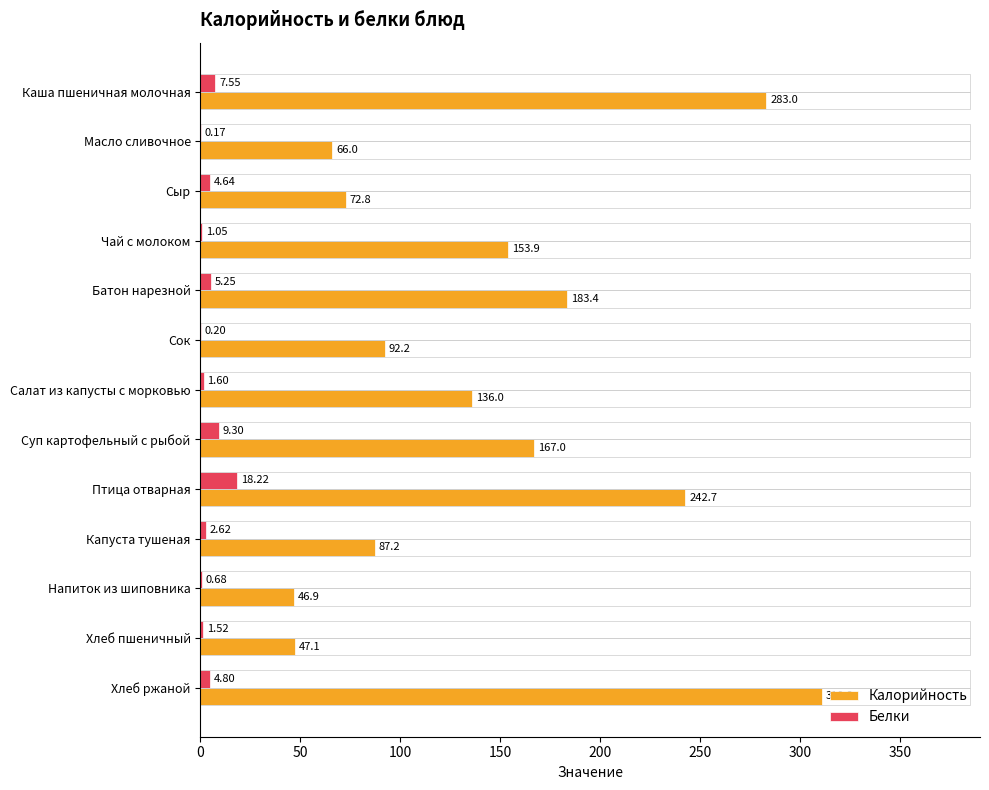

Which series has the largest total across all categories?

Калорийность